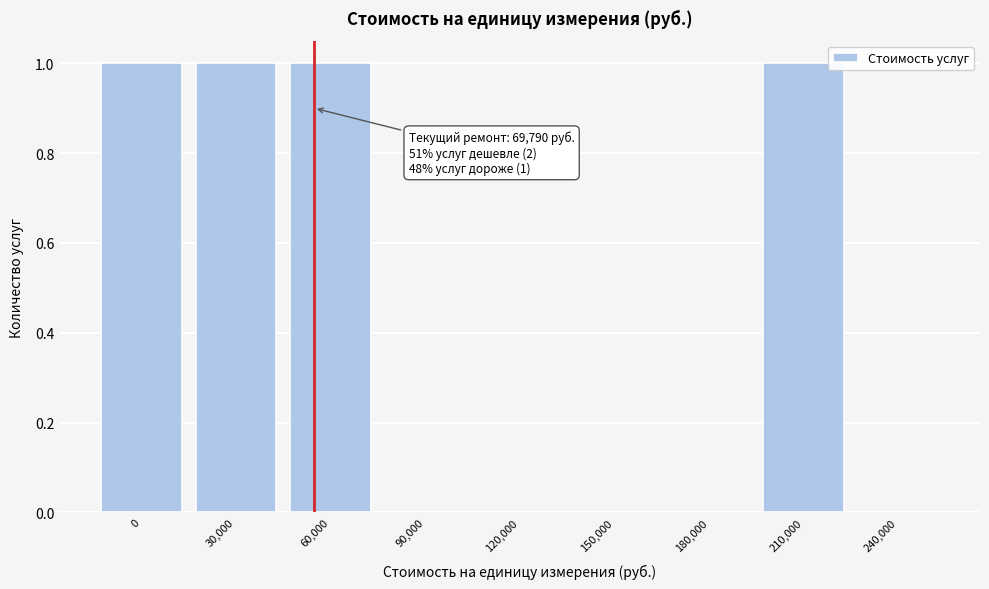

Reading left to right, list all the values displayed in this chart.

0=1	30,000=1	60,000=1	90,000=0	120,000=0	150,000=0	180,000=0	210,000=1	240,000=0